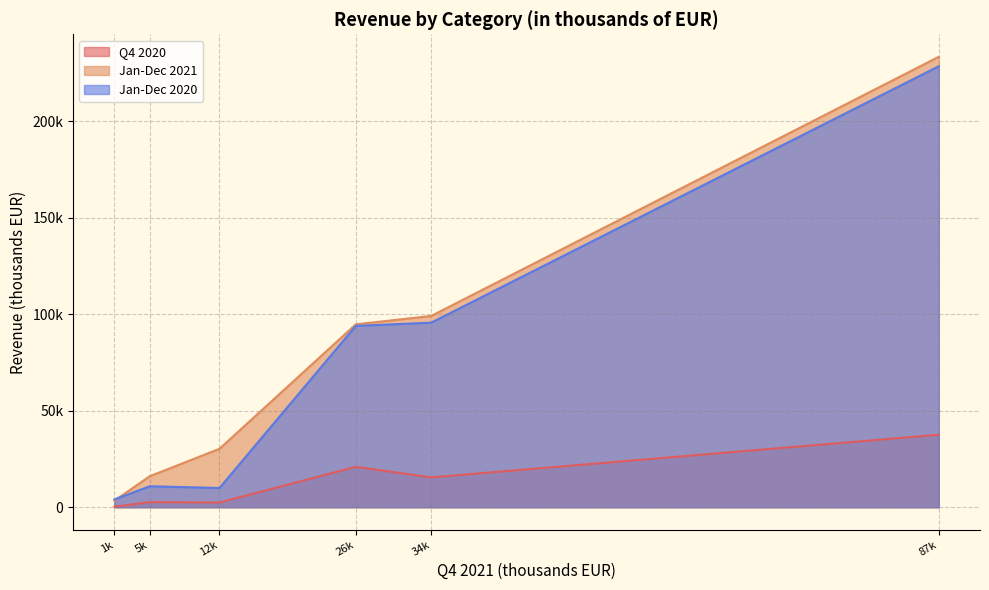

What are all the series names shown in the legend?

Q4 2020, Jan-Dec 2021, Jan-Dec 2020